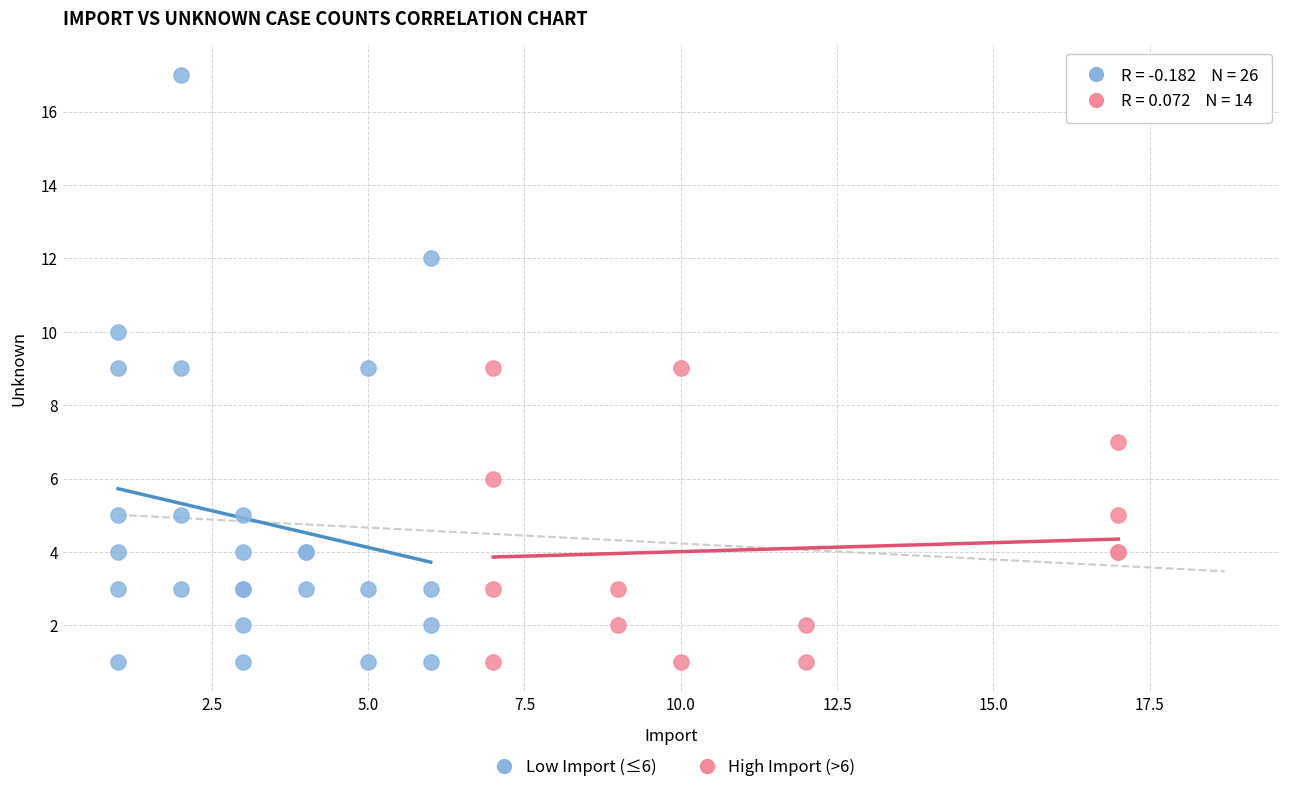

Which series has the largest Y range (max minus min)?

Low Import (≤6)